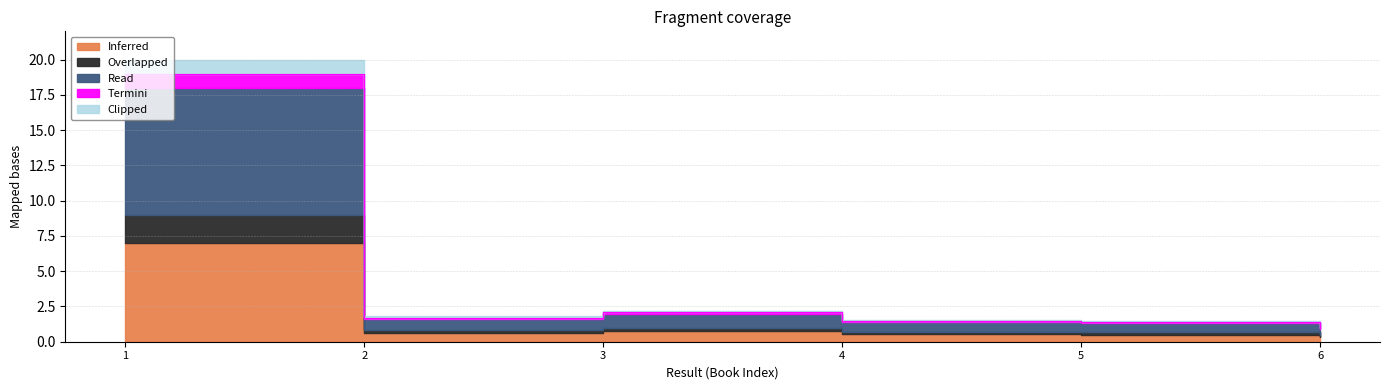

What is the ratio of the value at 3 to the value at 2?

1.2